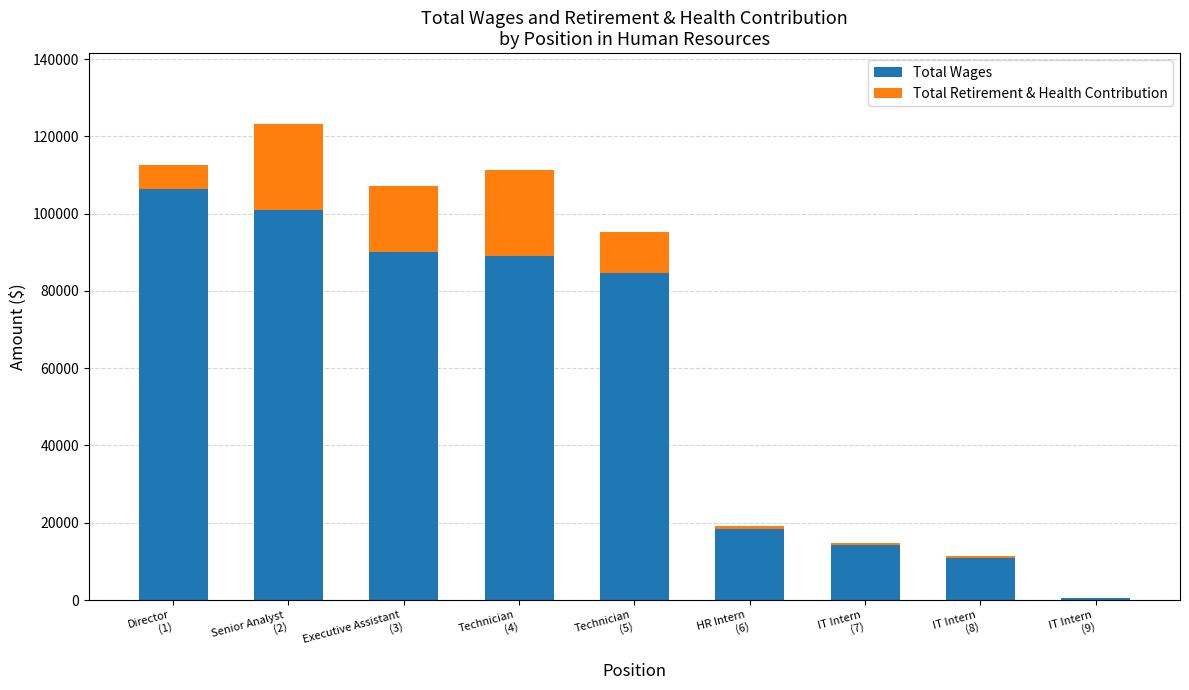

What is the maximum value for Total Wages?

106266